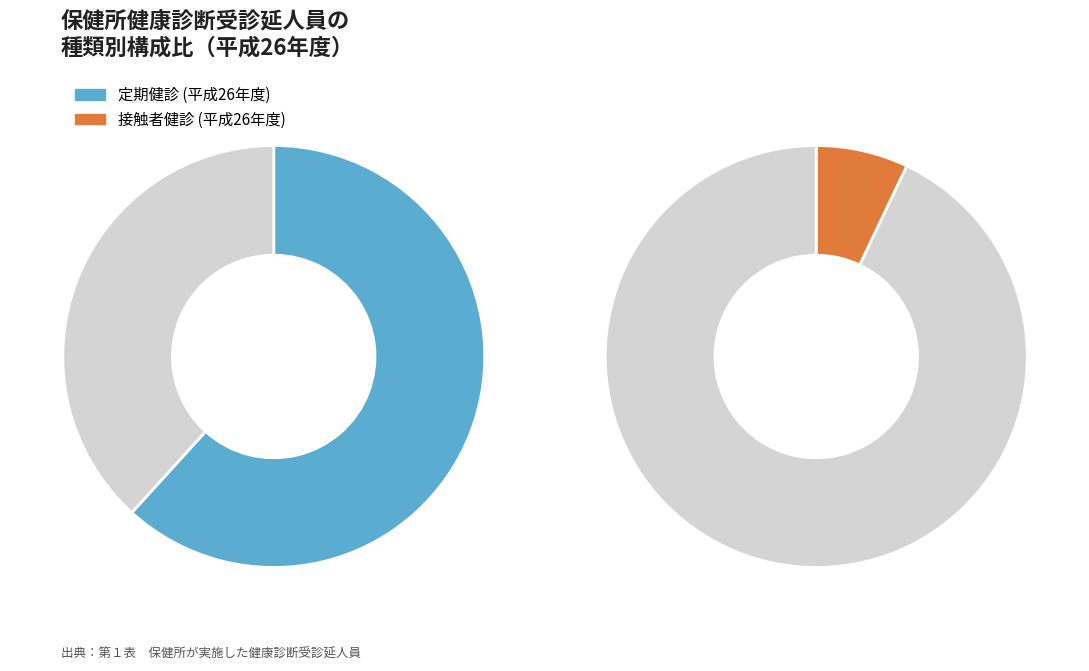

At 25, list the series in order from smallest to largest.

接触者健診, 定期